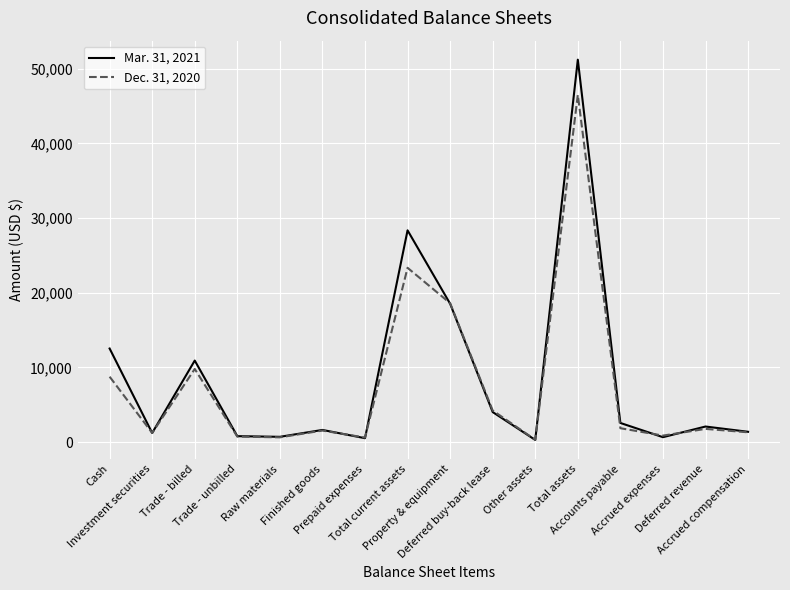

At which category is the sum across all series the highest?

Total assets